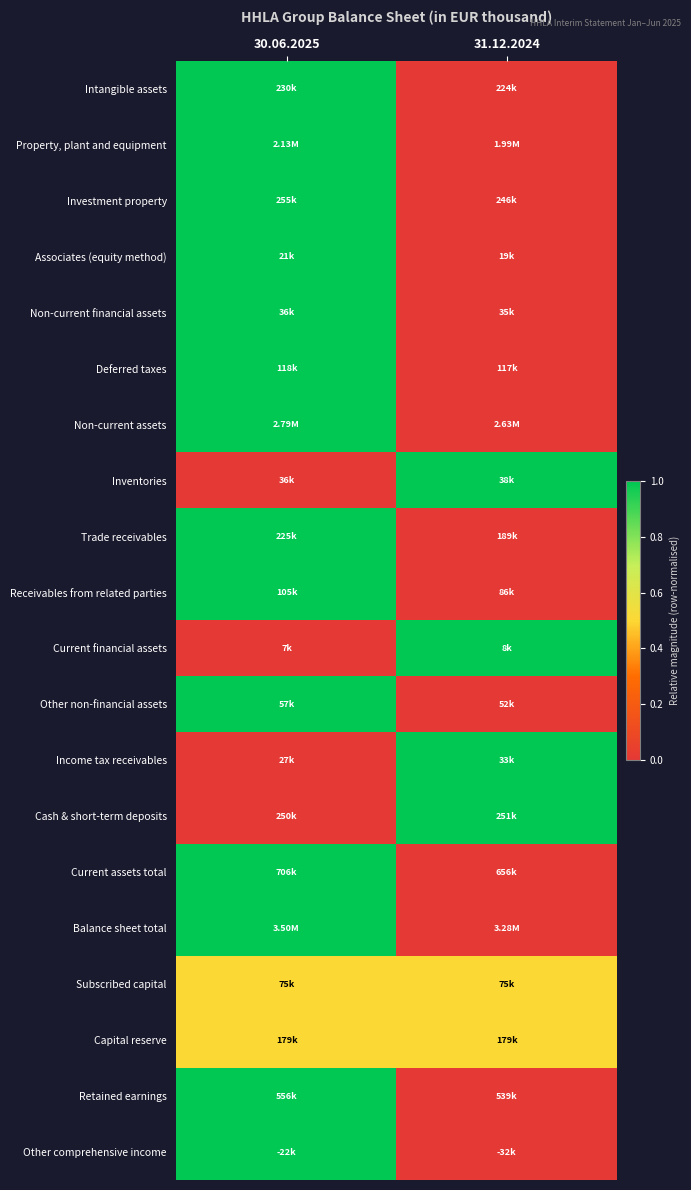

At which category is the sum across all series the highest?

30.06.2025